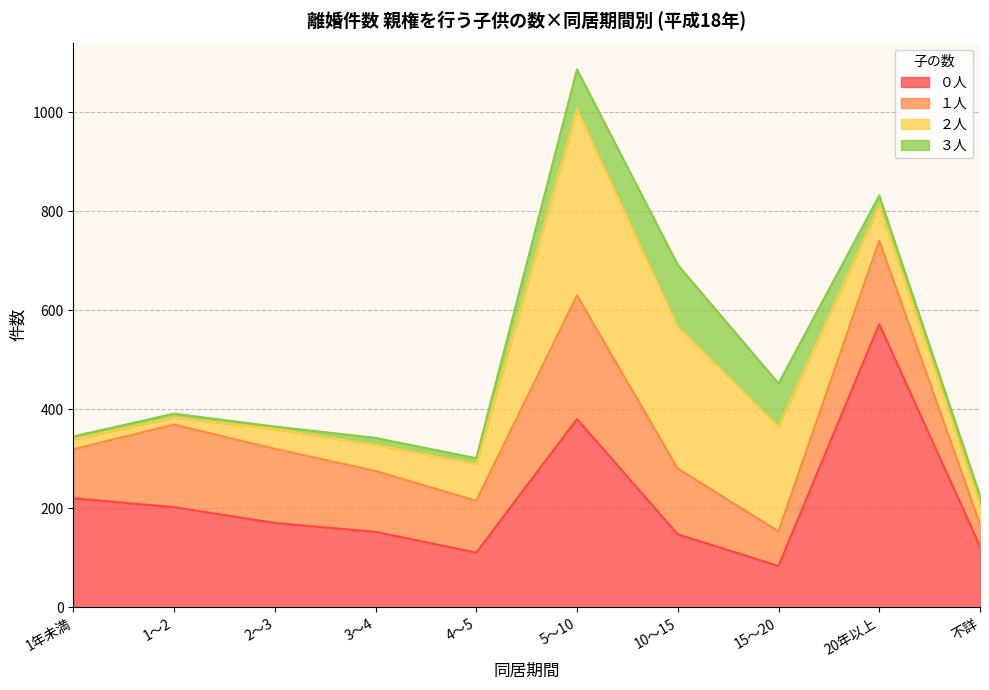

Does the chart have visible grid lines?

Yes